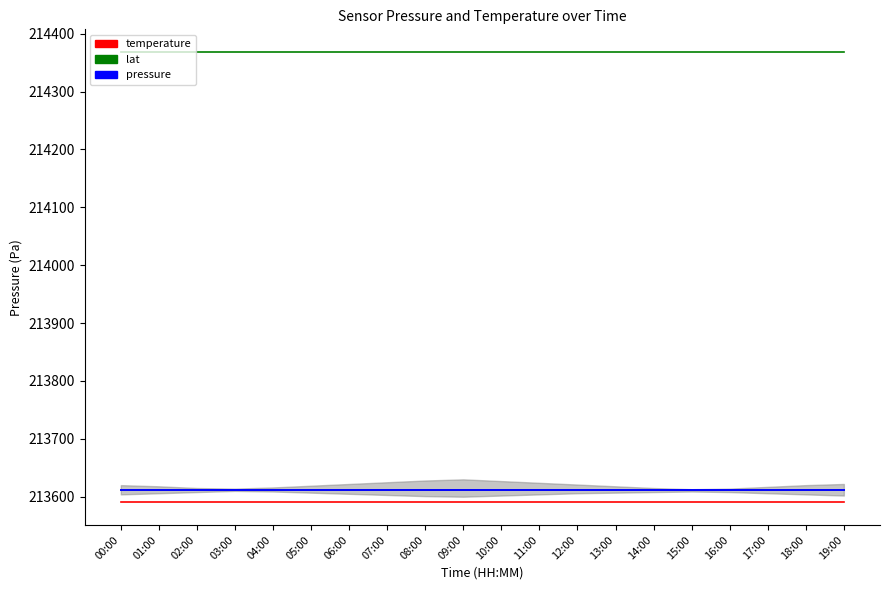

Between 03:00 and 10:00, which is larger?

03:00